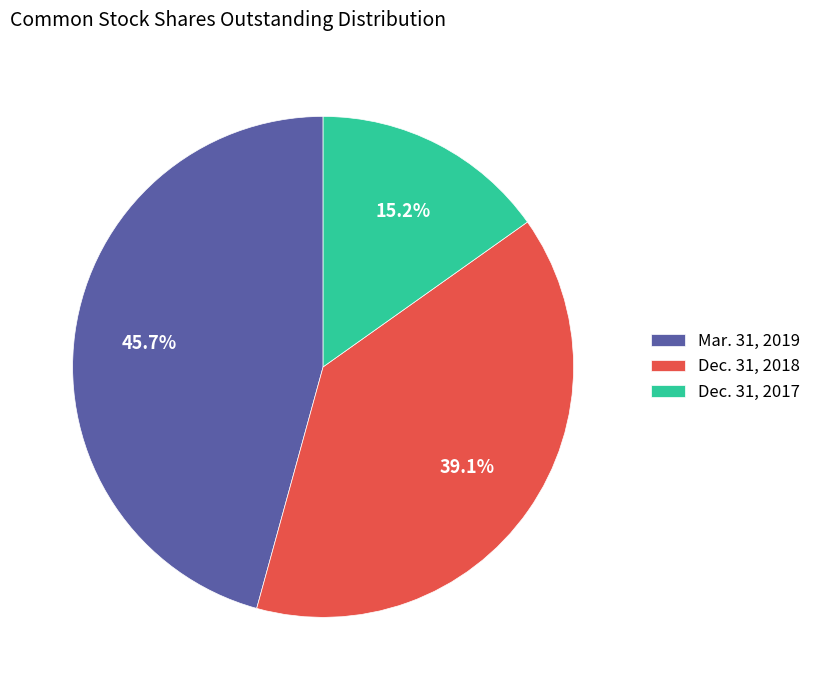

Which slice is the smallest?

Dec. 31, 2017